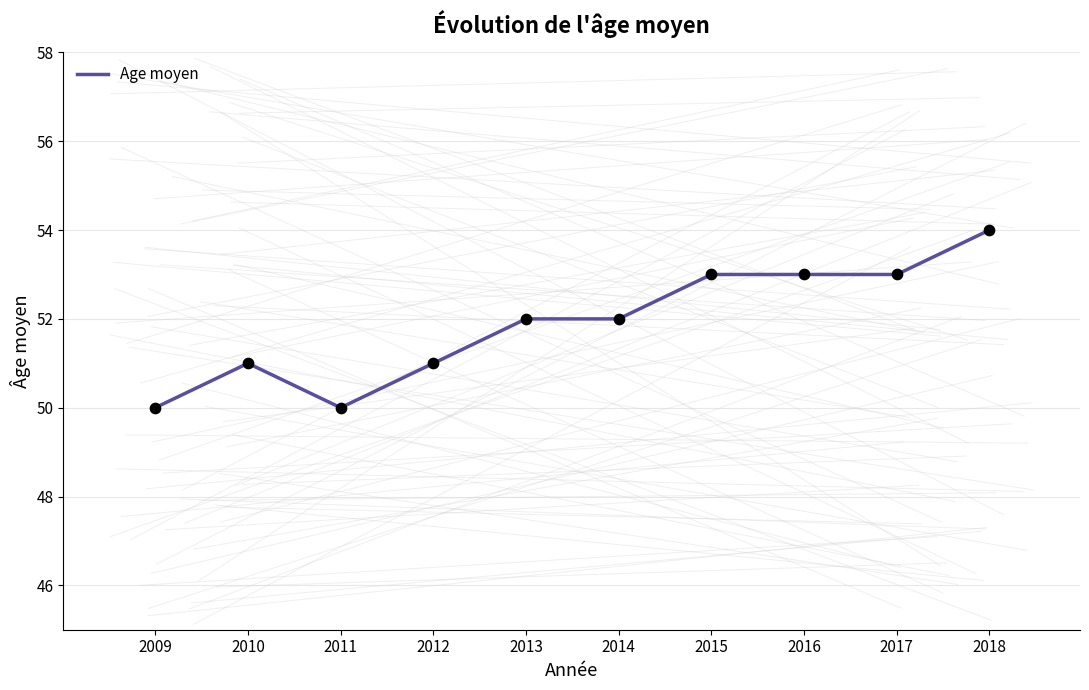

What is the ratio of the value at 2016 to the value at 2018?

1.0